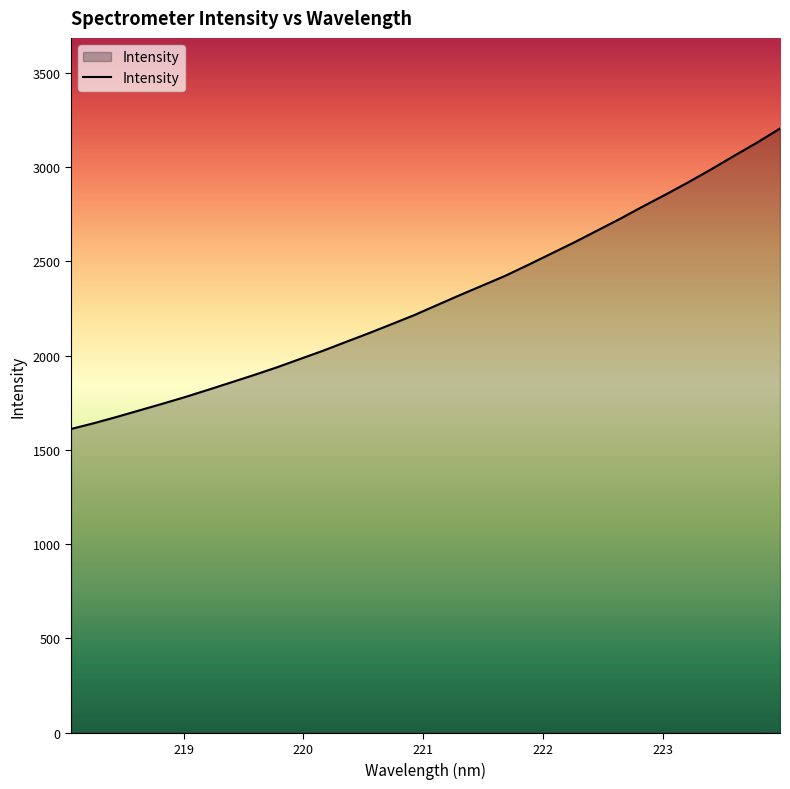

What is the minimum value shown in the chart?

1610.7